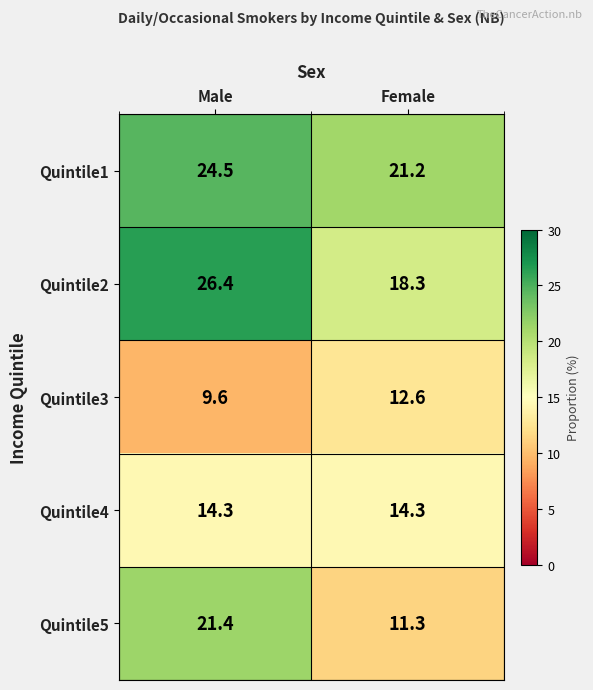

What is the maximum value for Quintile2?

26.4